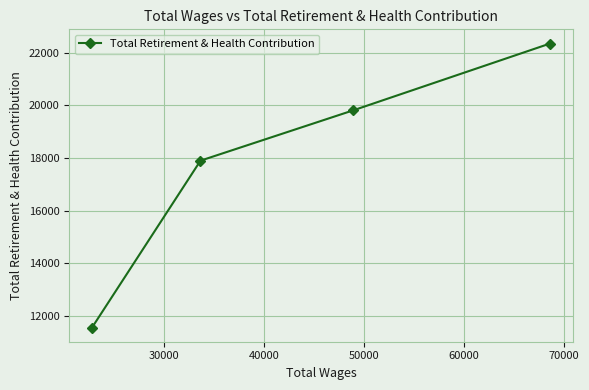

What is the minimum value shown in the chart?

11559